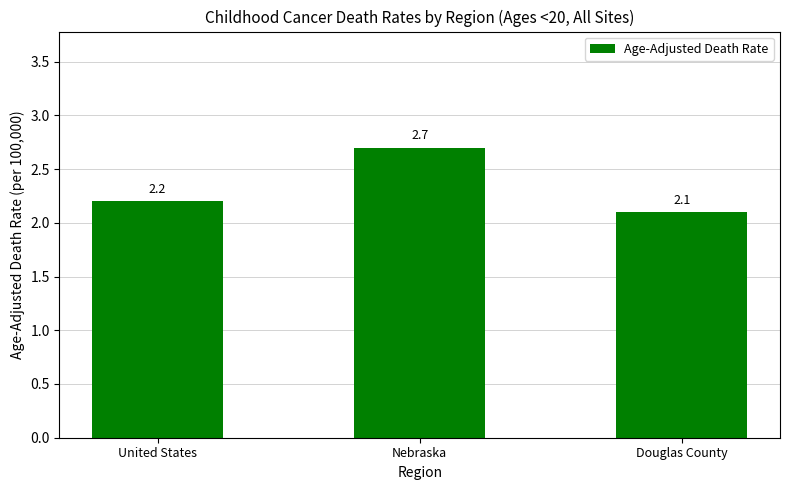

At which category does the chart reach its peak across all series?

Nebraska